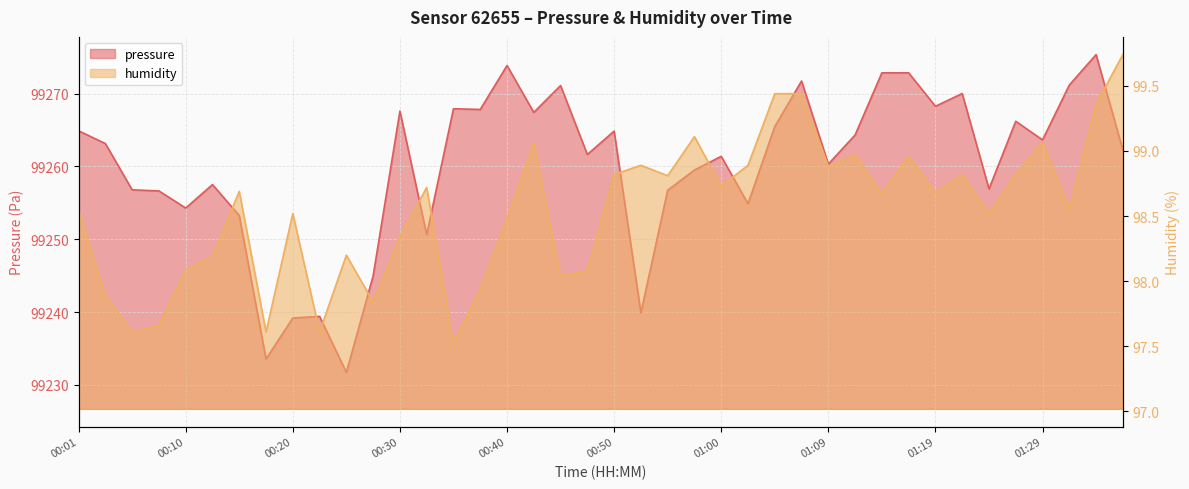

Rank the series by their maximum value, from highest to lowest.

pressure, humidity